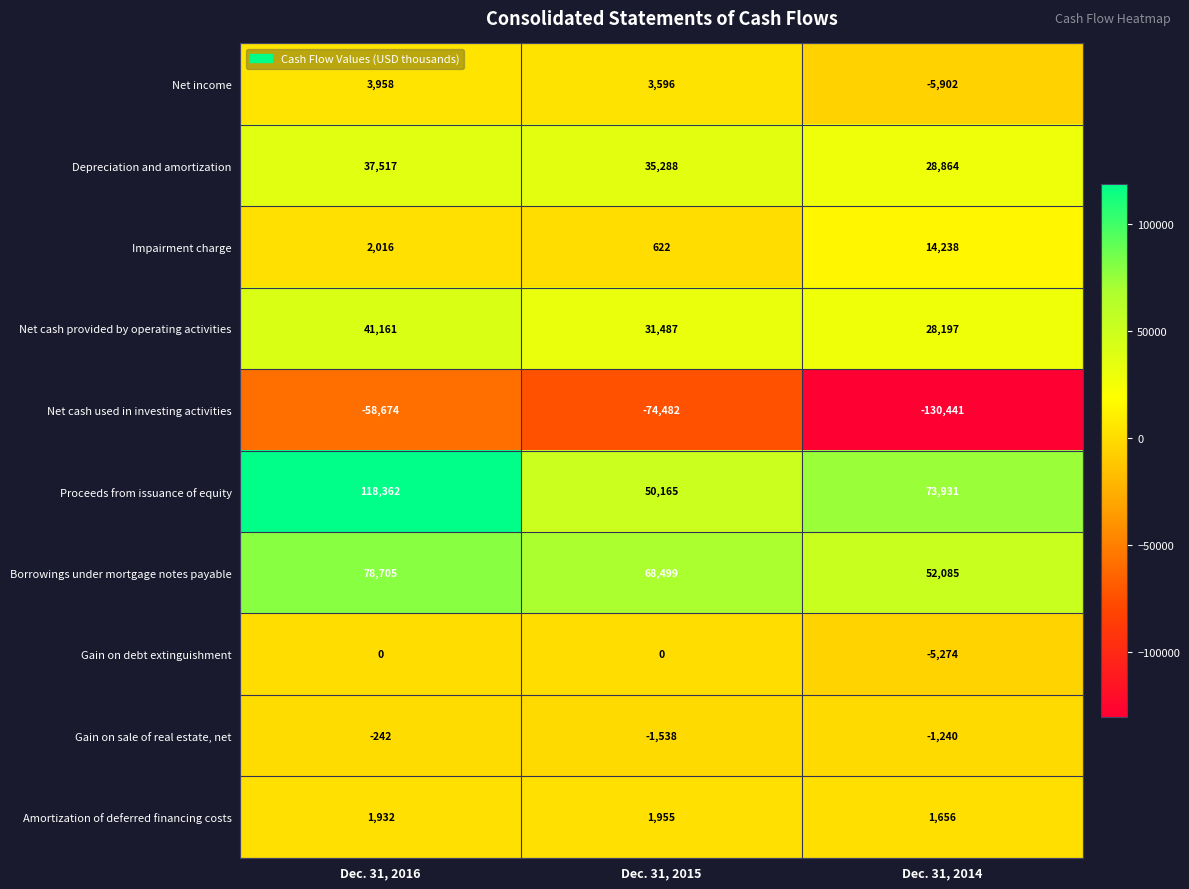

Is it true that Borrowings under mortgage notes payable equals 52085 at Dec. 31, 2014?

True